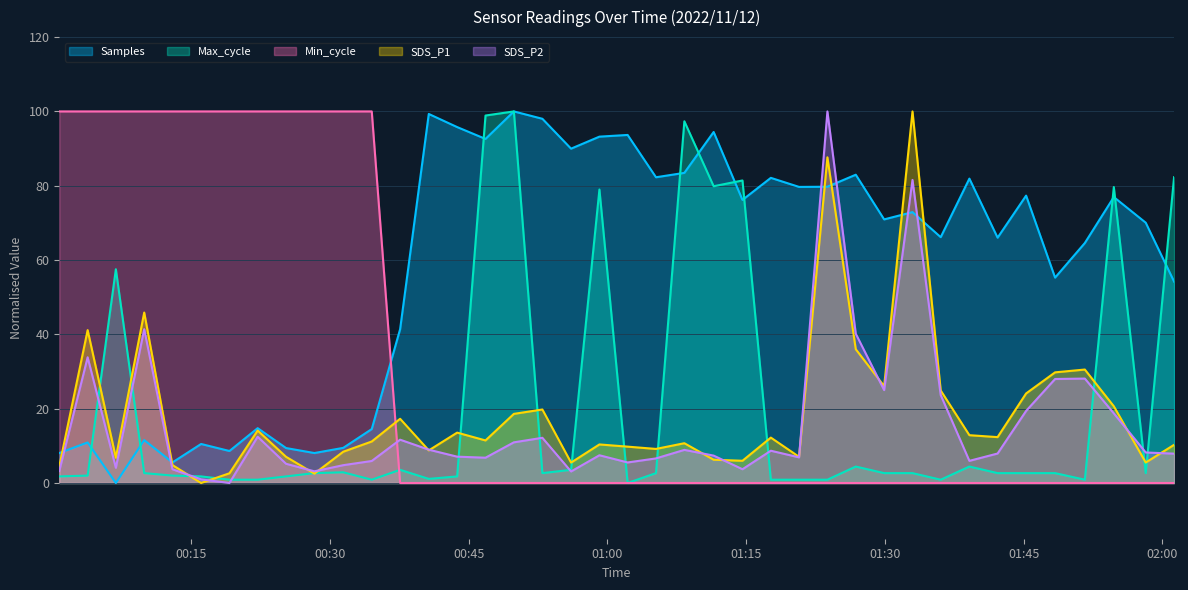

Which series has the largest total across all categories?

Samples